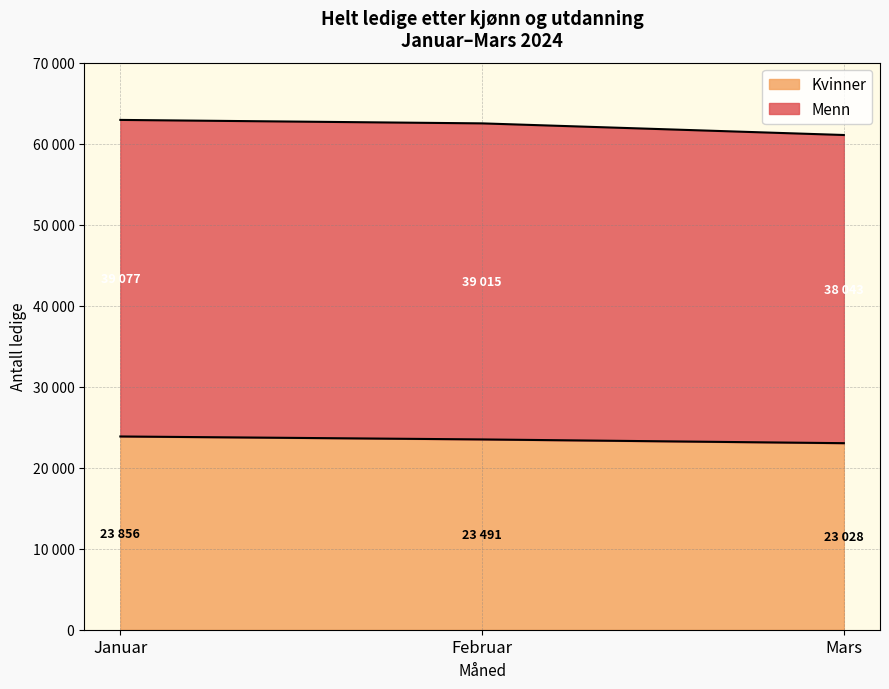

Which series has the largest range (max minus min)?

Menn